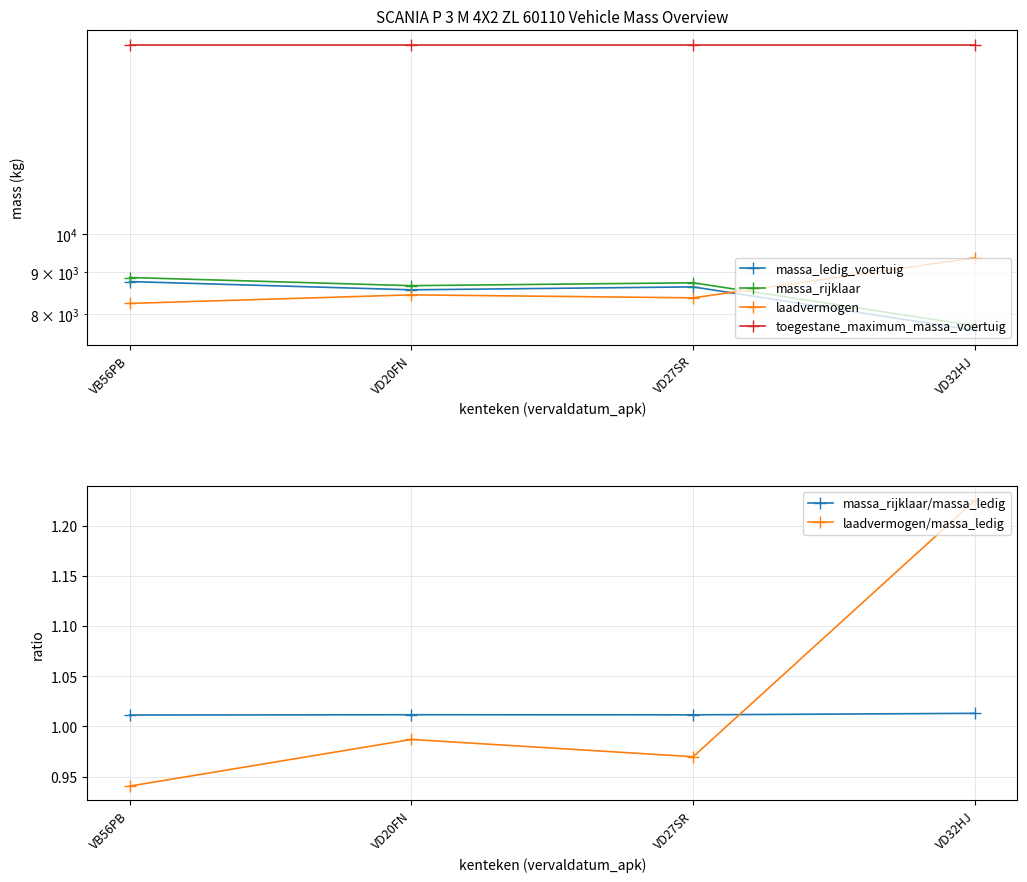

What position from the left is VD20FN?

2